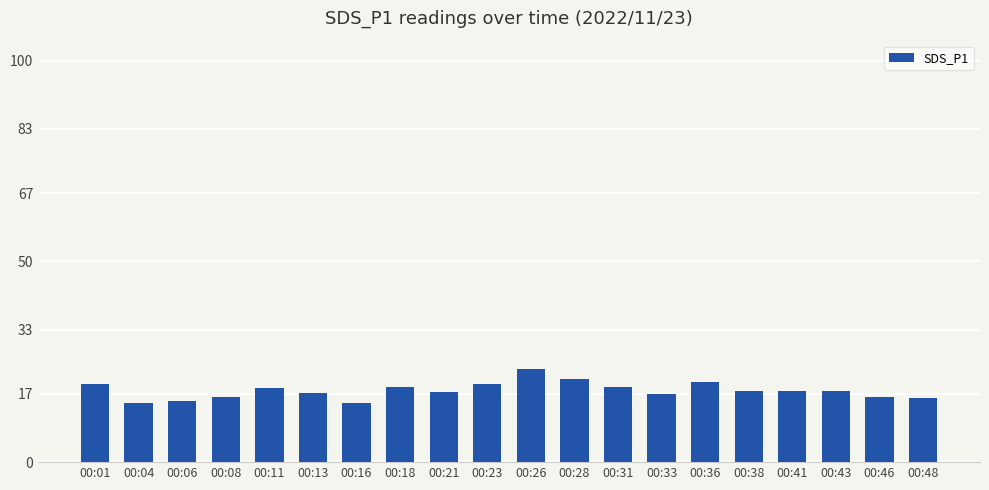

What is the maximum value shown in the chart?

23.2